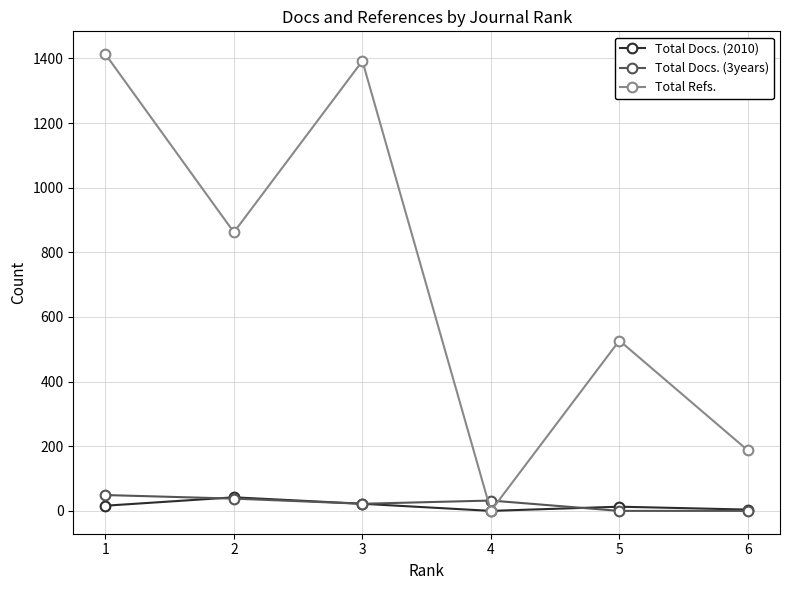

Is this an area chart (filled region under the line)?

No